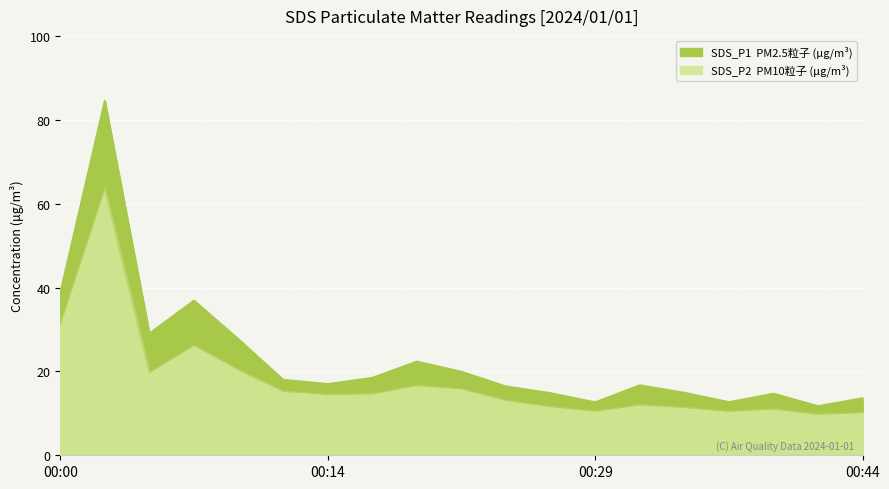

Reading right to left, extract all data points from this chart.

SDS_P1: 13.6	11.7	14.7	12.7	14.9	16.7	12.6	14.8	16.4	19.9	22.3	18.4	17.0	18.0	27.6	36.9	29.0	84.5	38.6
SDS_P2: 10.2	9.8	11.0	10.5	11.4	12.0	10.5	11.6	13.1	15.8	16.6	14.7	14.5	15.2	20.4	26.2	19.7	63.5	31.2